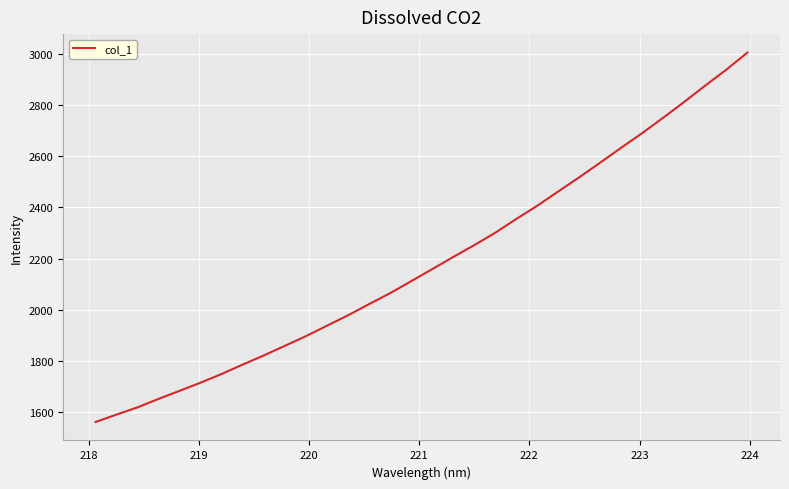

What is the greatest value displayed?

3005.6